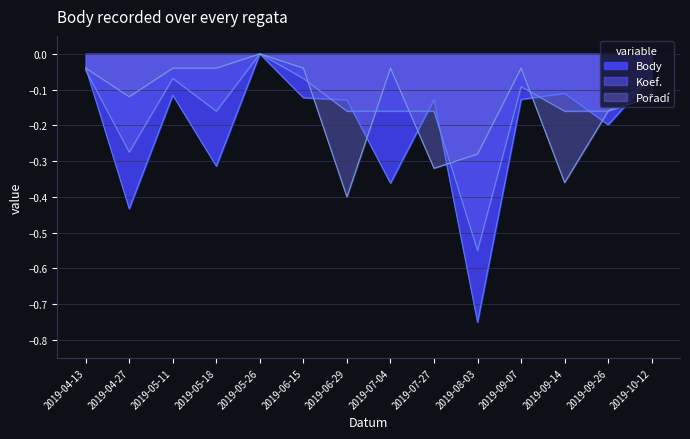

What is the label of the 6th point from the left?

2019-06-15